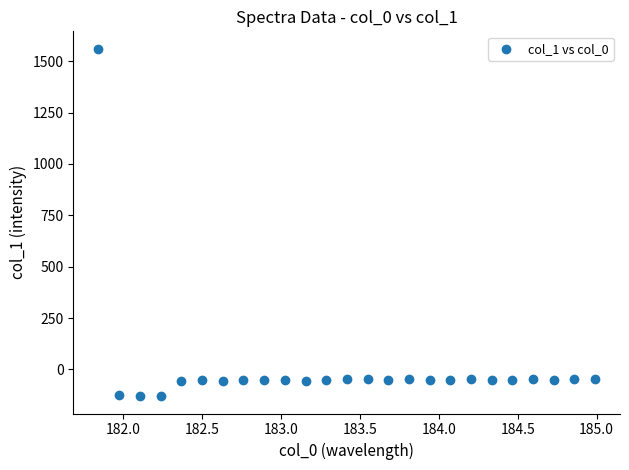

What is the range of X values (max minus min)?

3.1